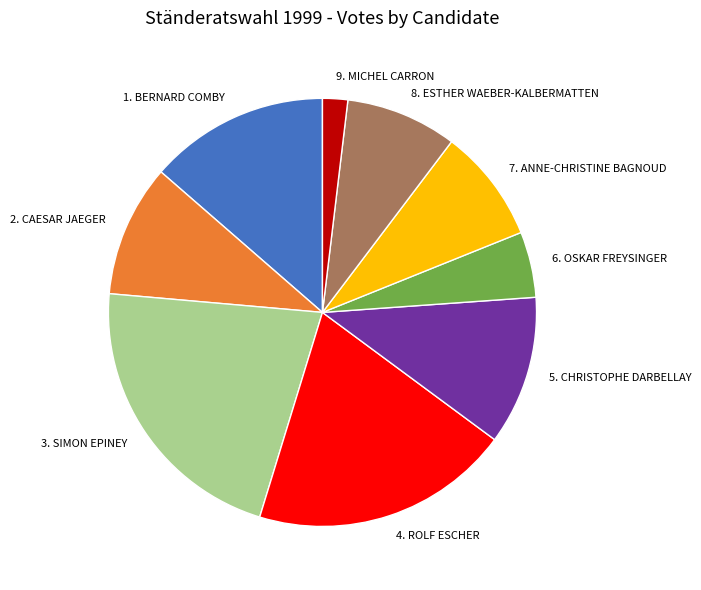

Do 3. SIMON EPINEY and 6. OSKAR FREYSINGER together represent more than half of the pie?

No